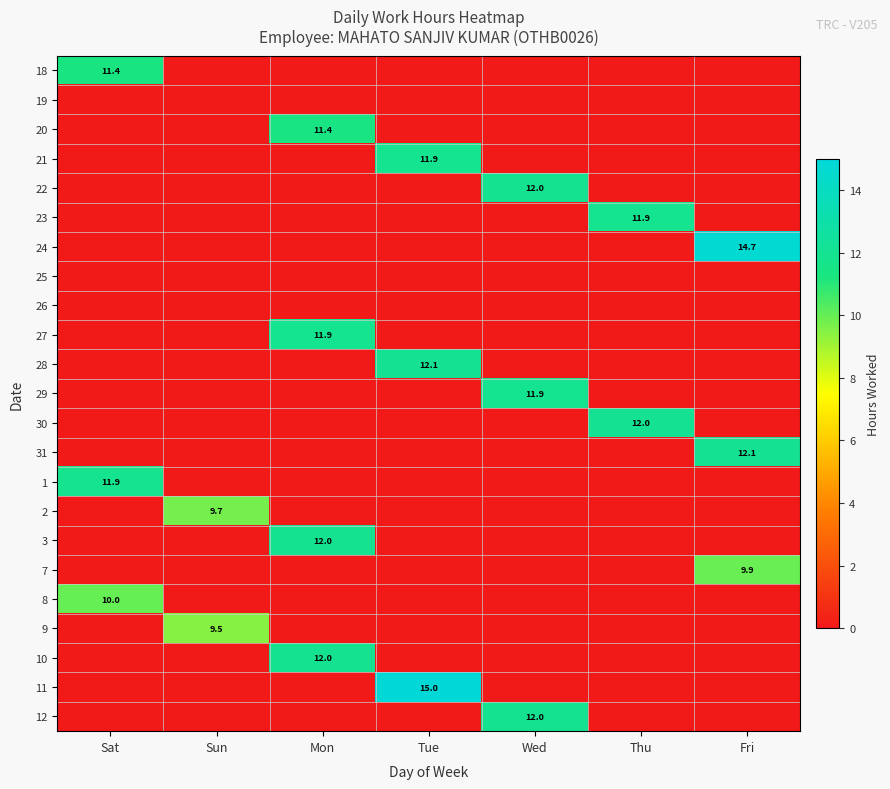

The value of 8 at Sat is 10.0. True or false?

True